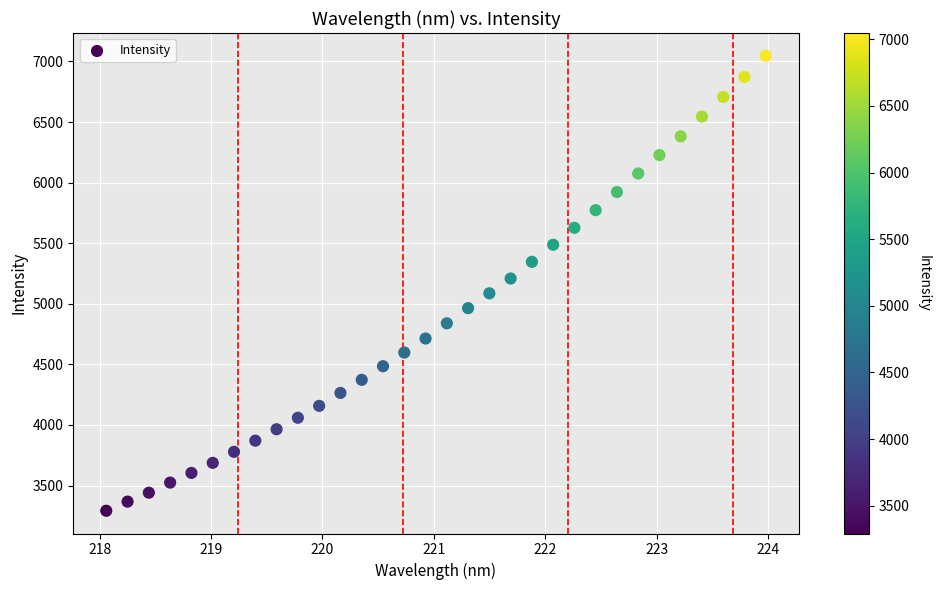

What is the range of Y values (max minus min)?

3755.4